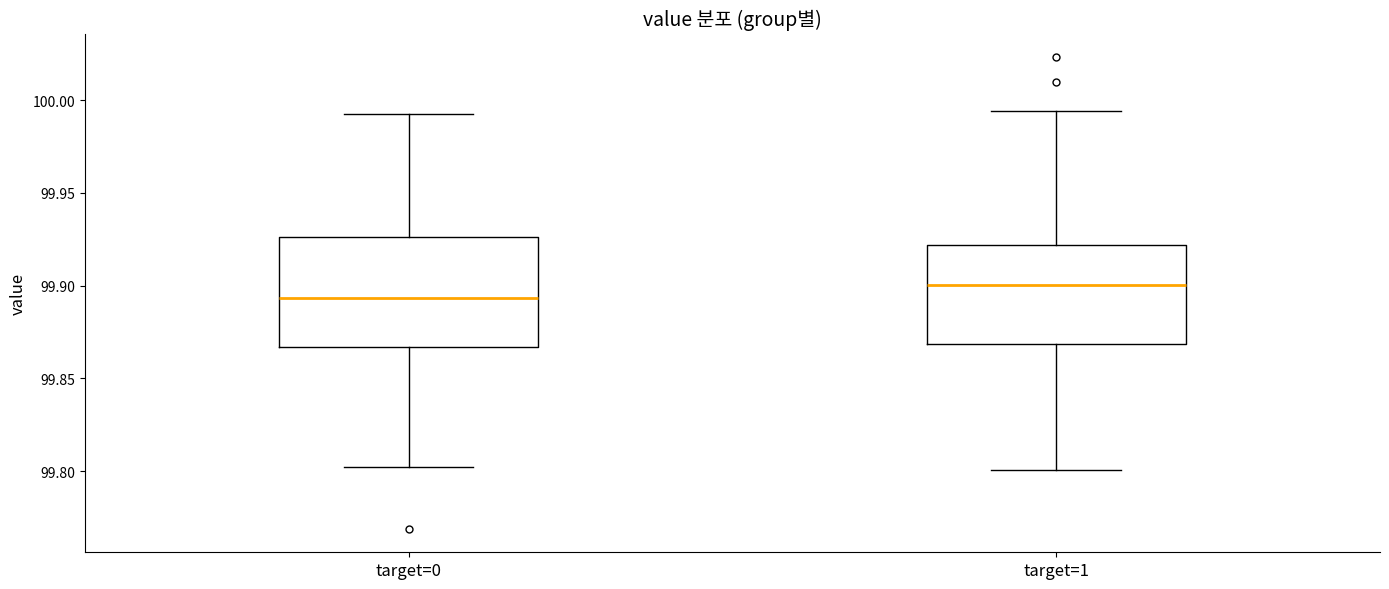

Which box has the highest median line?

target=1